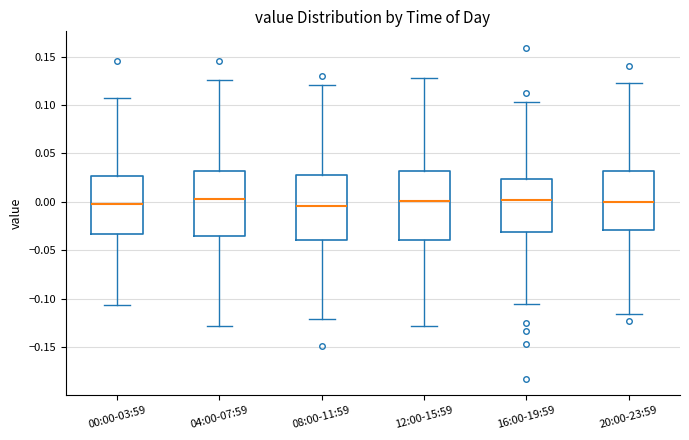

Reading left to right, transcribe this box plot: for each box, give where its median line is, the range the box spans, and where its two whiskers end, as read against the y-axis. The values are not printed on the chart, so give them approximately, as read against the axis.

00:00-03:59: median -0.005, box -0.035 to 0.025, whiskers -0.105 to 0.105
04:00-07:59: median 0.005, box -0.035 to 0.030, whiskers -0.130 to 0.125
08:00-11:59: median -0.005, box -0.040 to 0.030, whiskers -0.120 to 0.120
12:00-15:59: median 0.000, box -0.040 to 0.030, whiskers -0.130 to 0.125
16:00-19:59: median 0.000, box -0.030 to 0.025, whiskers -0.105 to 0.105
20:00-23:59: median 0.000, box -0.030 to 0.030, whiskers -0.115 to 0.125